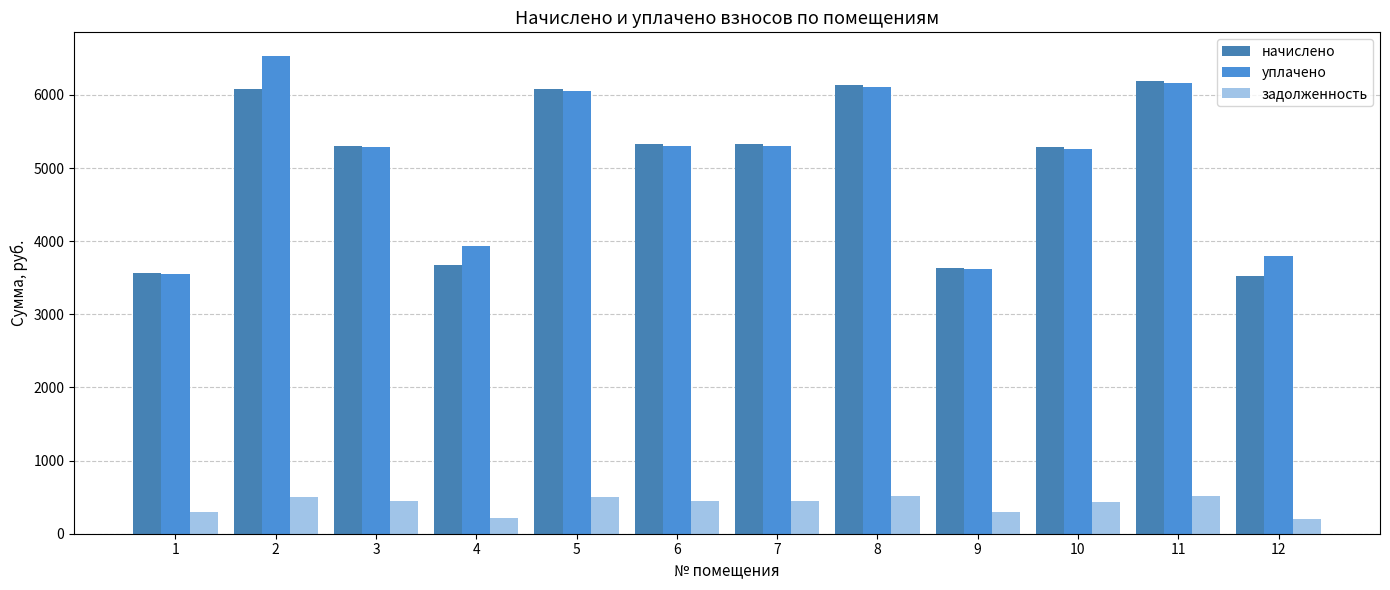

What is the total value across all series at 1?

7408.8